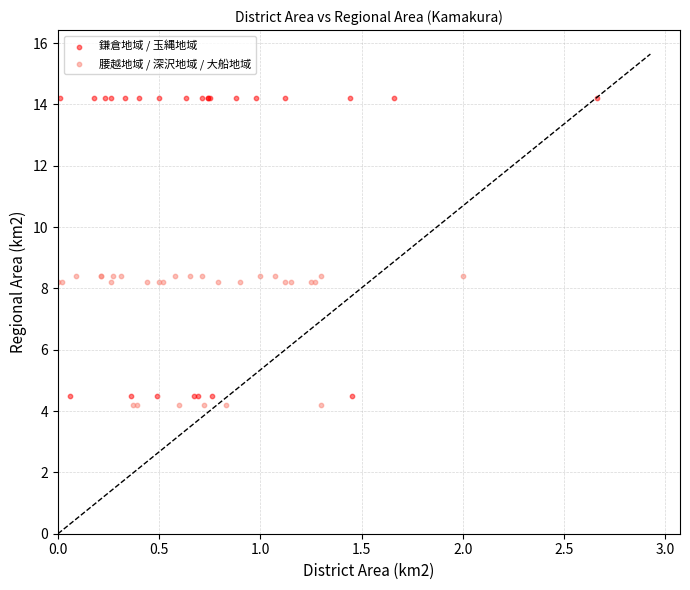

Which series has the widest spread of Y values?

鎌倉地域 / 玉縄地域